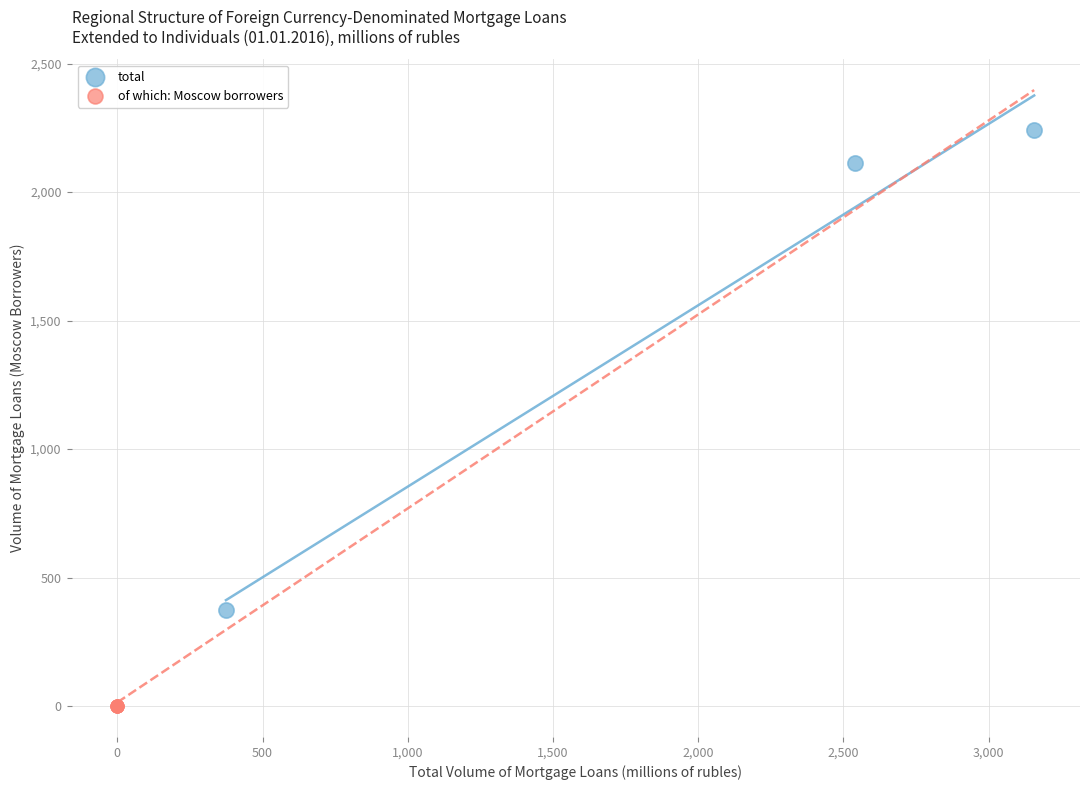

Which series reaches the minimum Y coordinate?

of which: Moscow borrowers